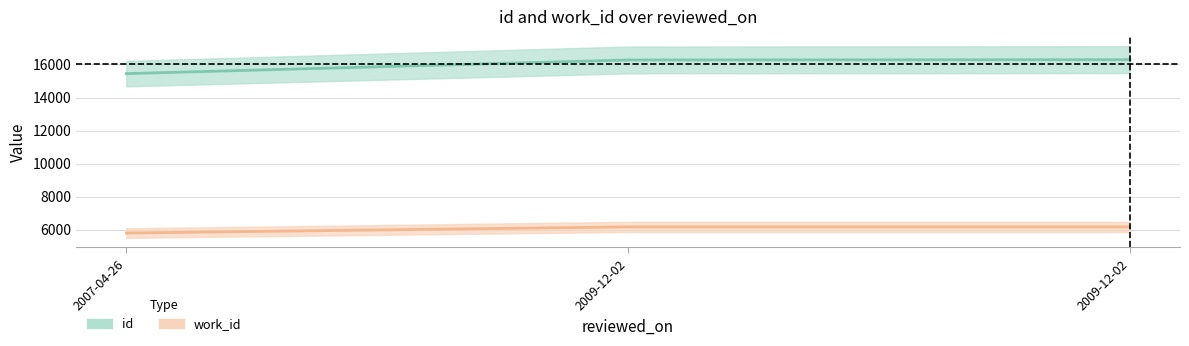

What is the minimum value for work_id?

5791